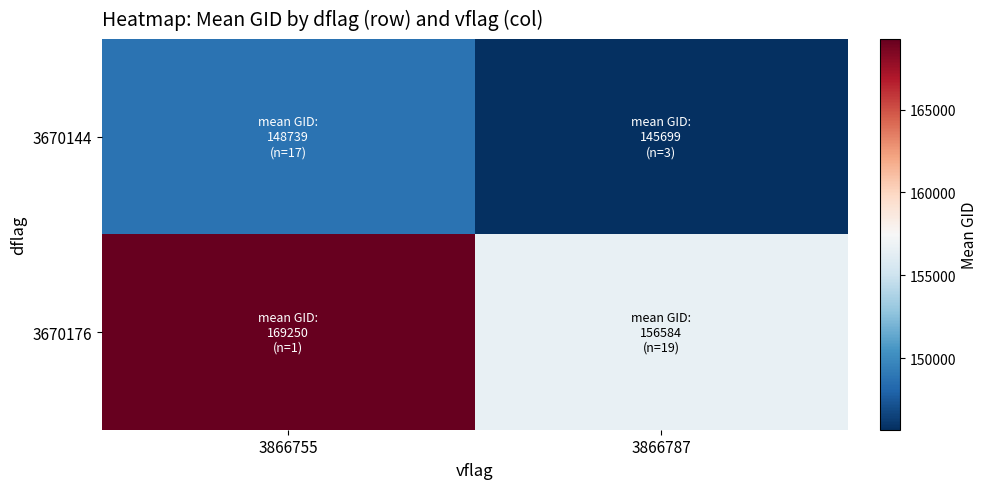

Between 3866755 and 3866787, which series saw the biggest shift?

3670176